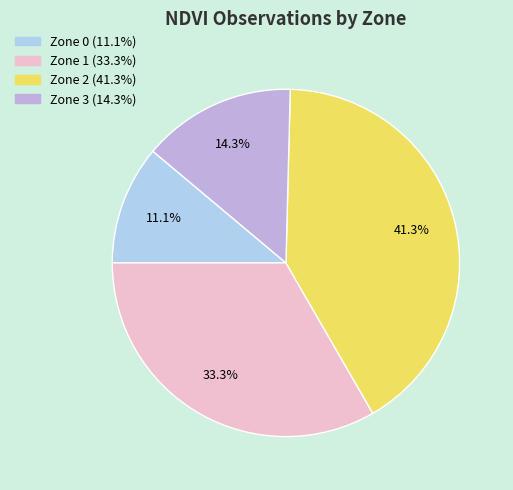

Count the number of slices in the pie.

4